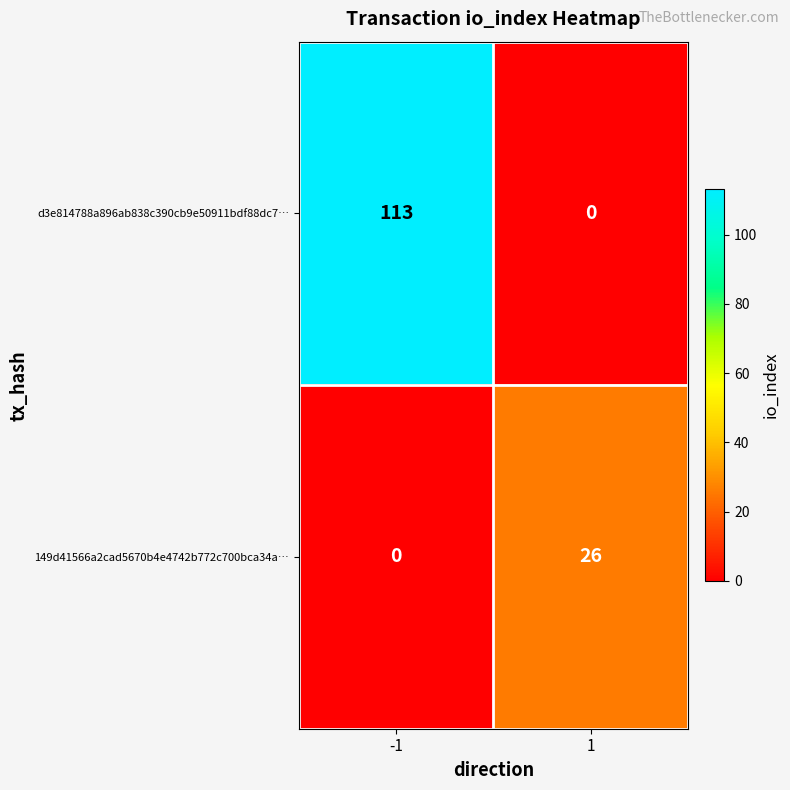

True or false: d3e814788a896ab838c390cb9e50911bdf88dc7… has a value of 113 at -1.

True